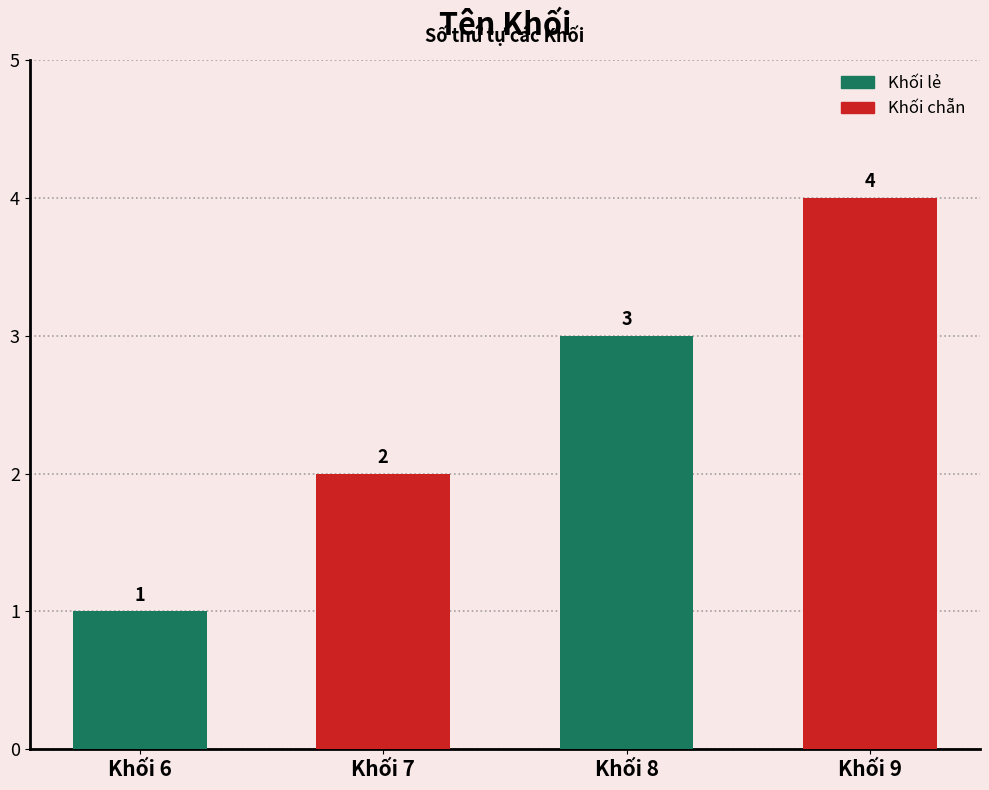

List the labels in order of value, smallest first.

Khối 6, Khối 7, Khối 8, Khối 9